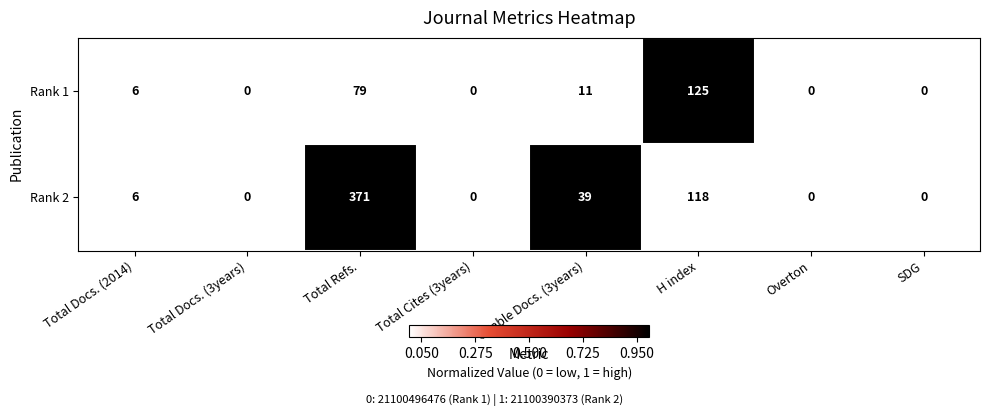

Is the value of Rank 1 at Total Cites (3years) greater than the value of Rank 2 at Citable Docs. (3years)?

No